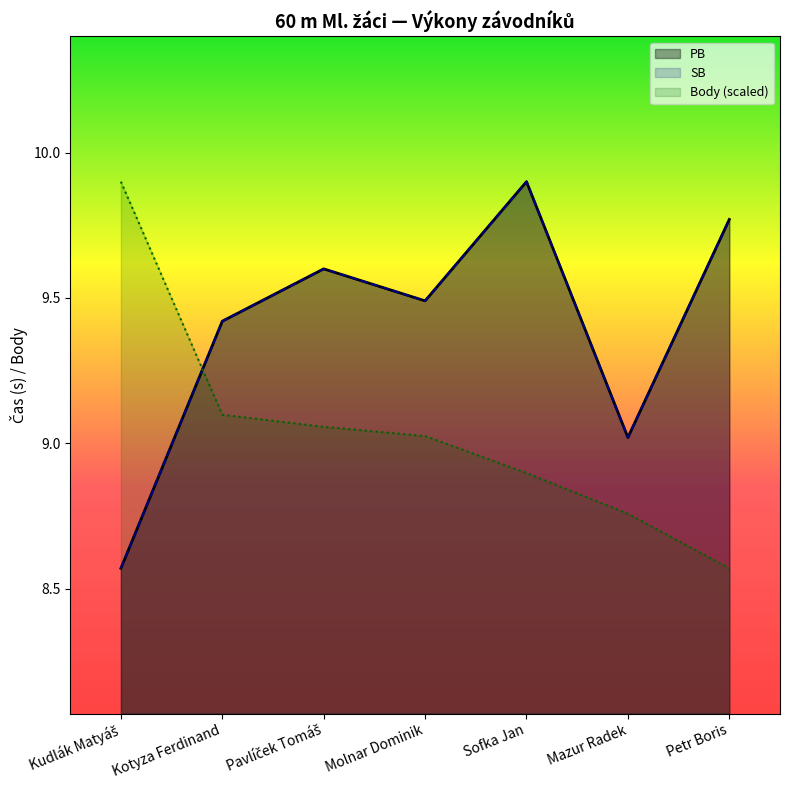

Does the chart have visible grid lines?

No